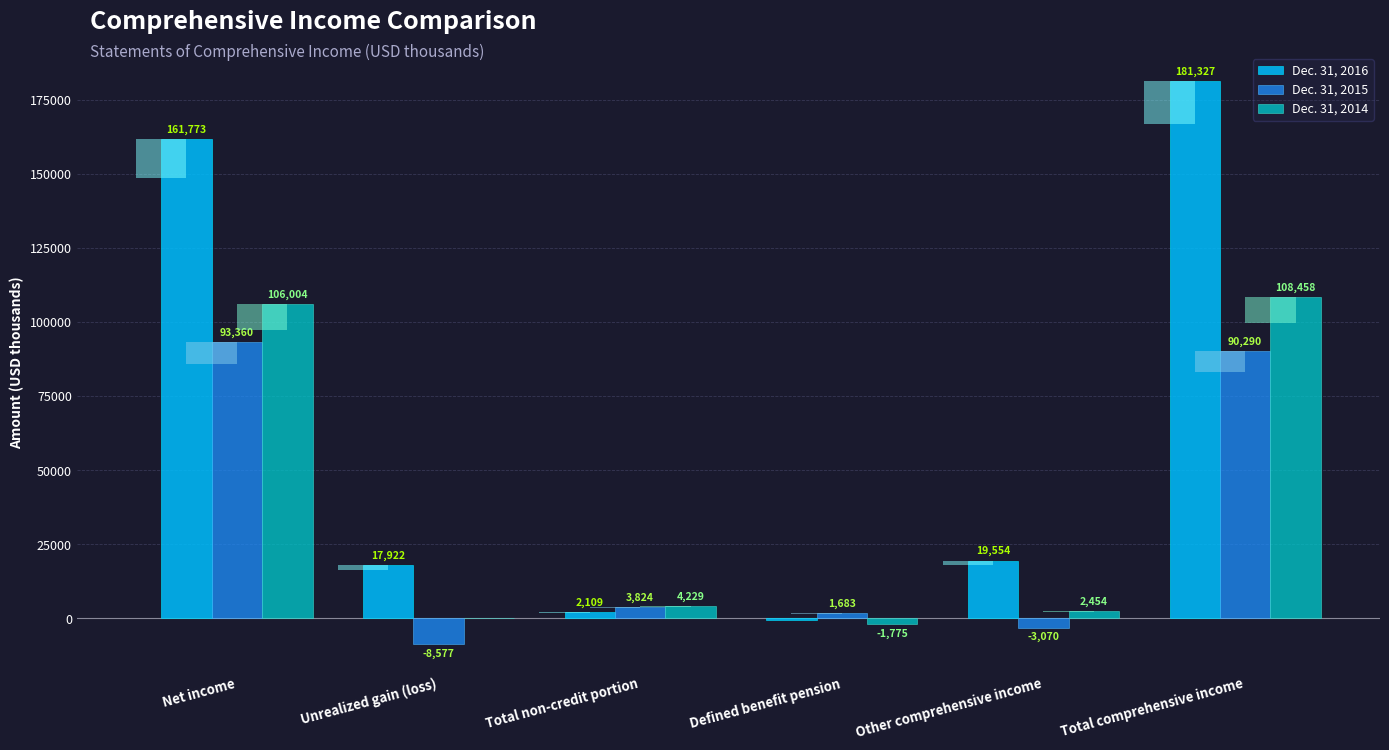

At which label does Dec. 31, 2014 first exceed 4229?

Net income